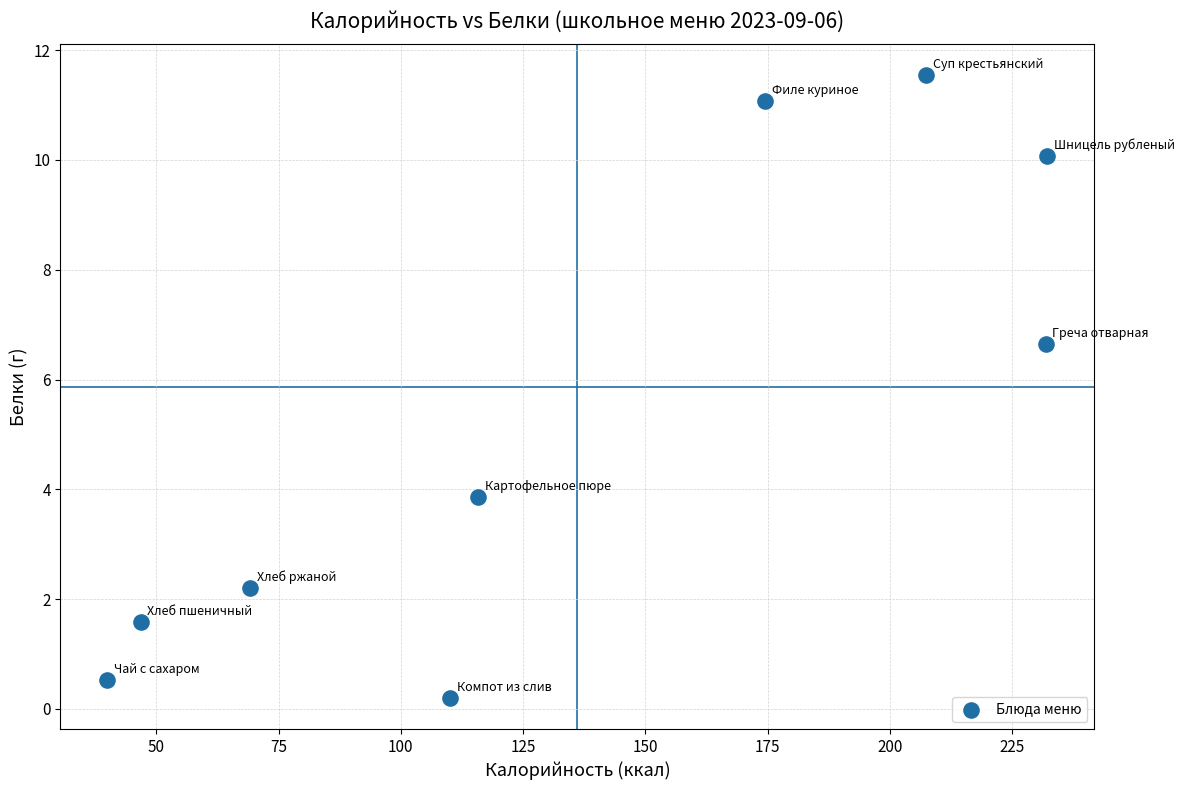

What is the range of Y values (max minus min)?

11.3